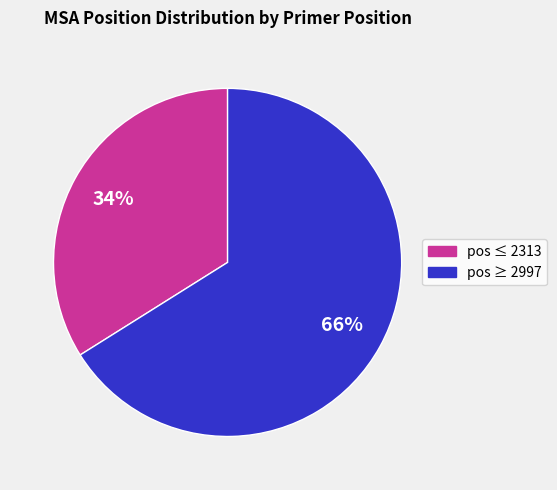

To the nearest percent, what is the difference between the largest and smallest slice percentages?

32%